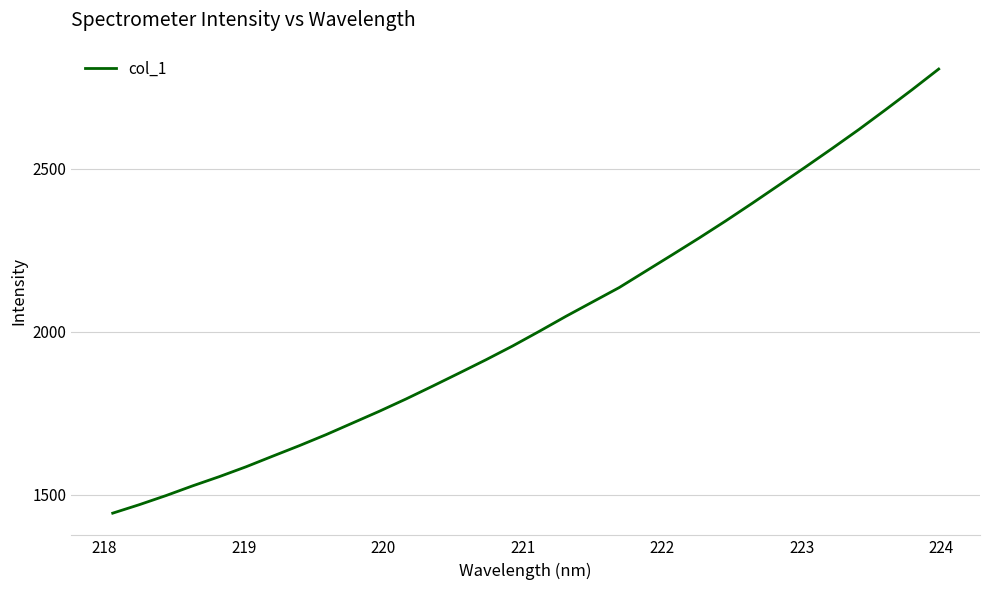

What is the greatest value displayed?

2806.4